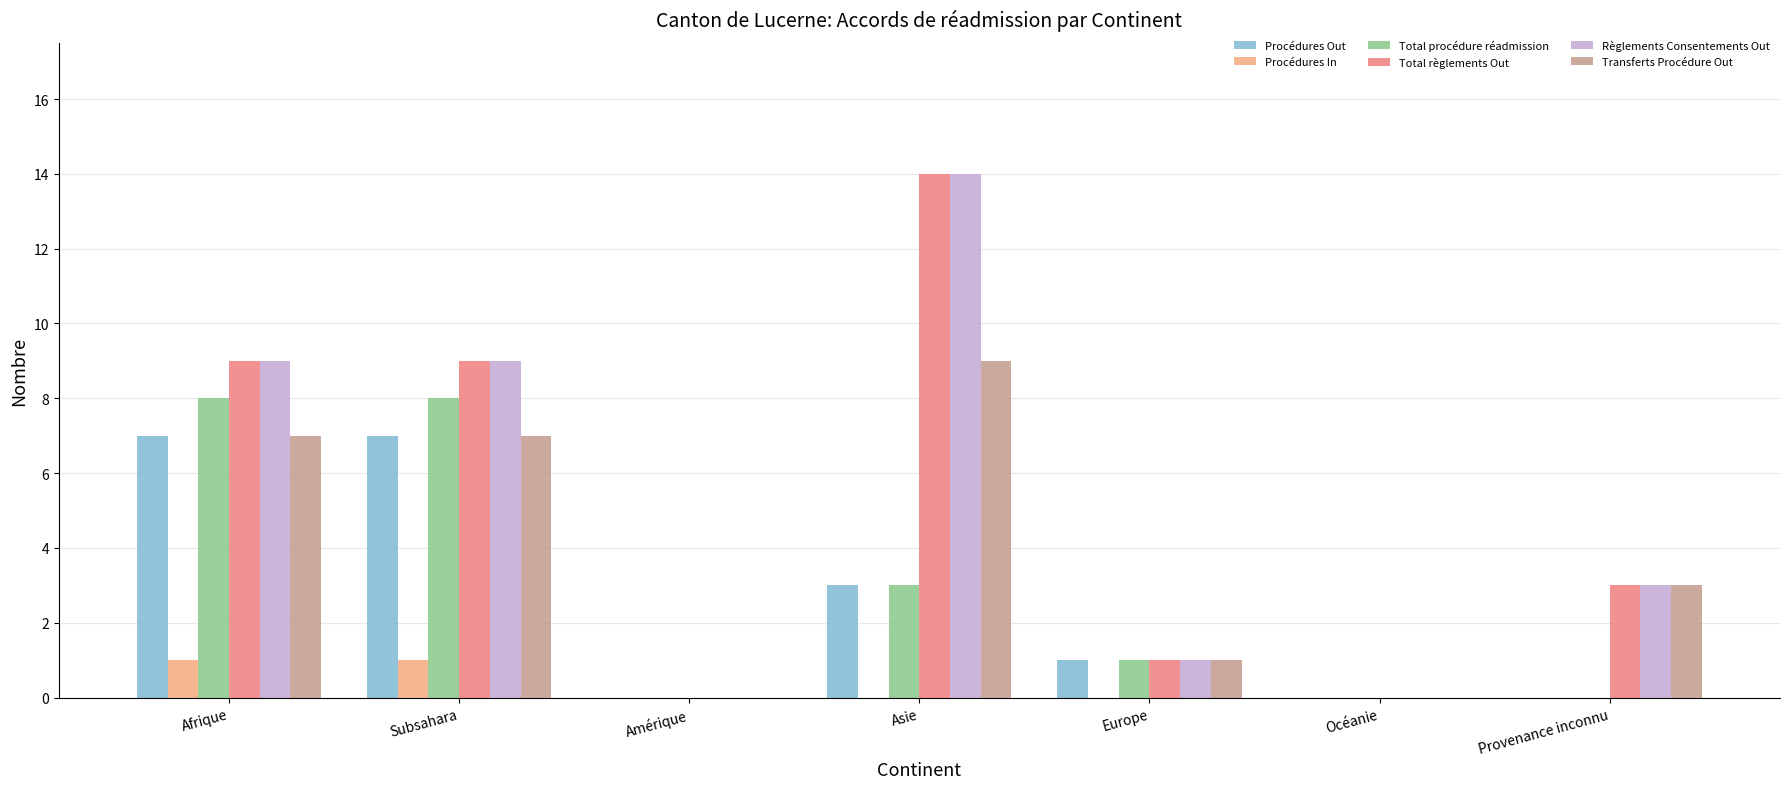

What is the sum of the Transferts Procédure Out values at Subsahara and Europe?

8